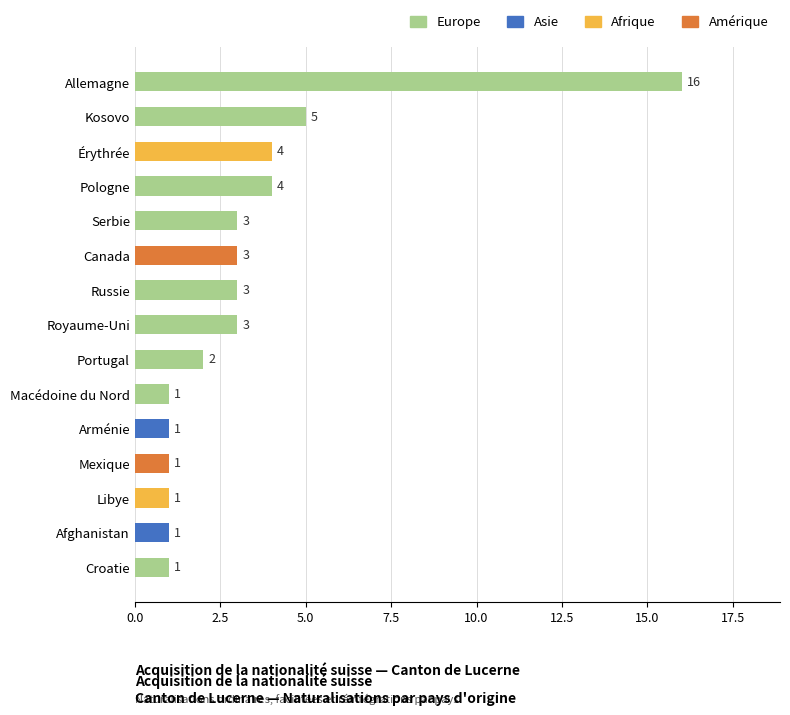

The Europe series shows 3 at Russie. True or false?

True